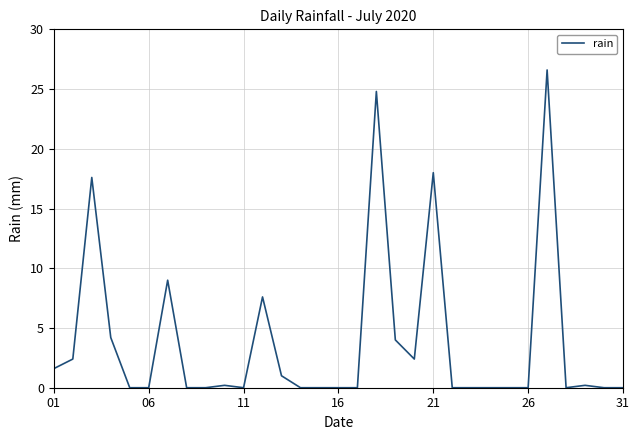

What is the difference between the maximum and minimum values?

26.6